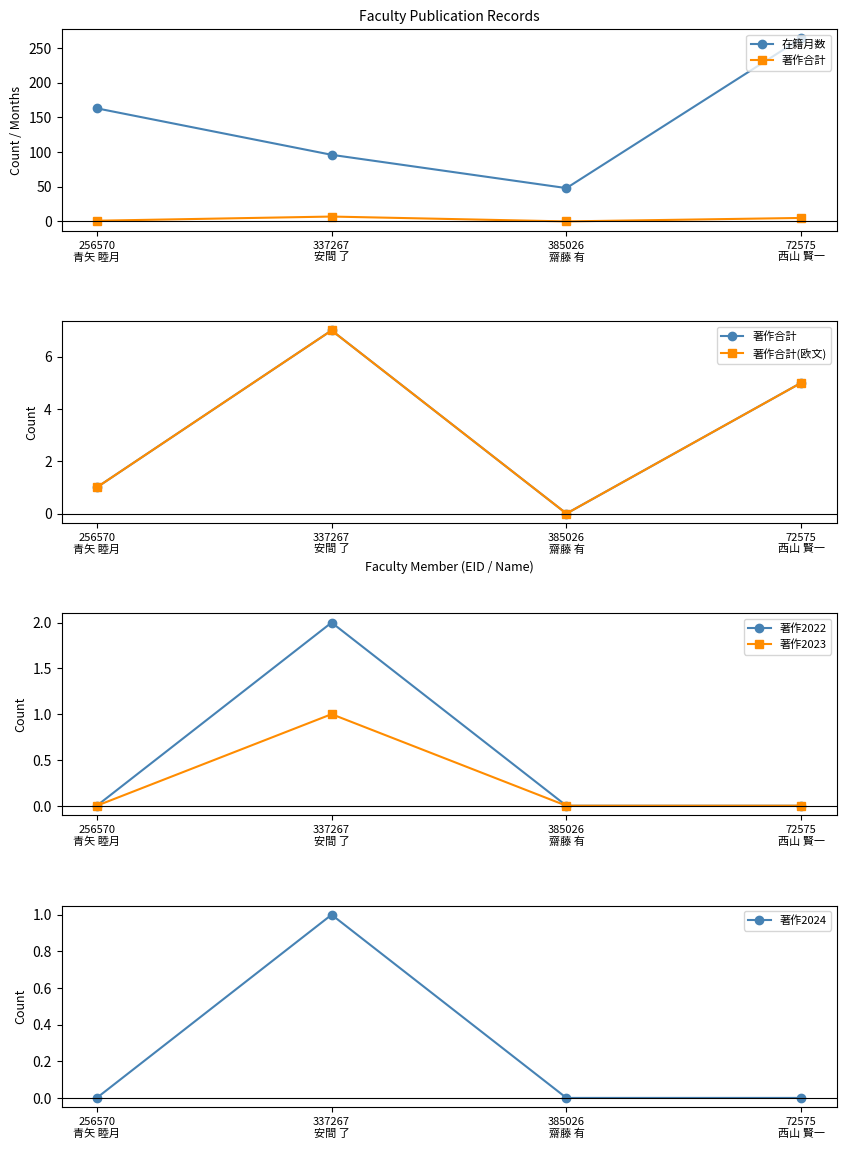

True or false: 著作合計(欧文) and 著作合計 cross at least once.

False